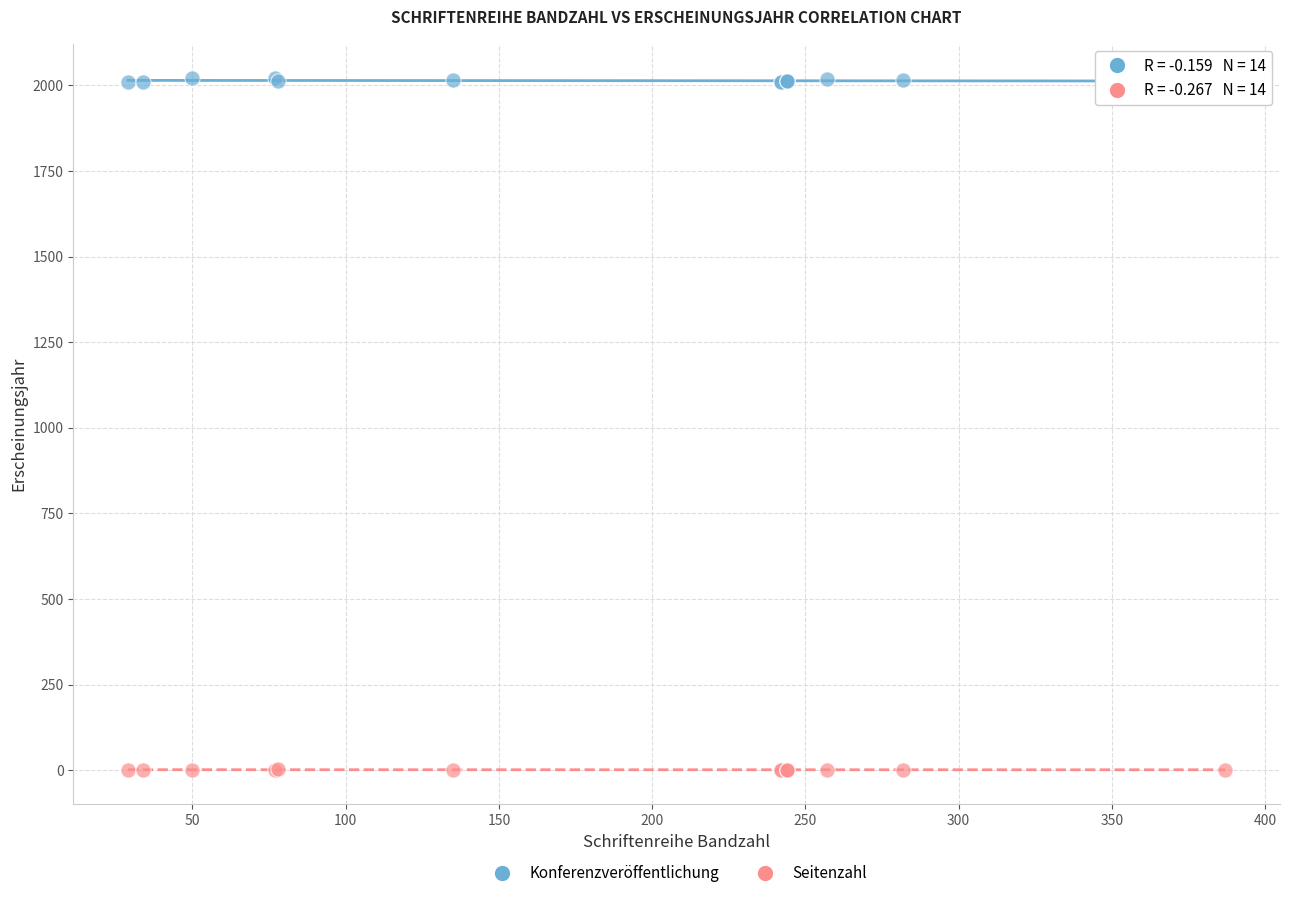

What is the X range (max minus min) for the scatter plot?

358